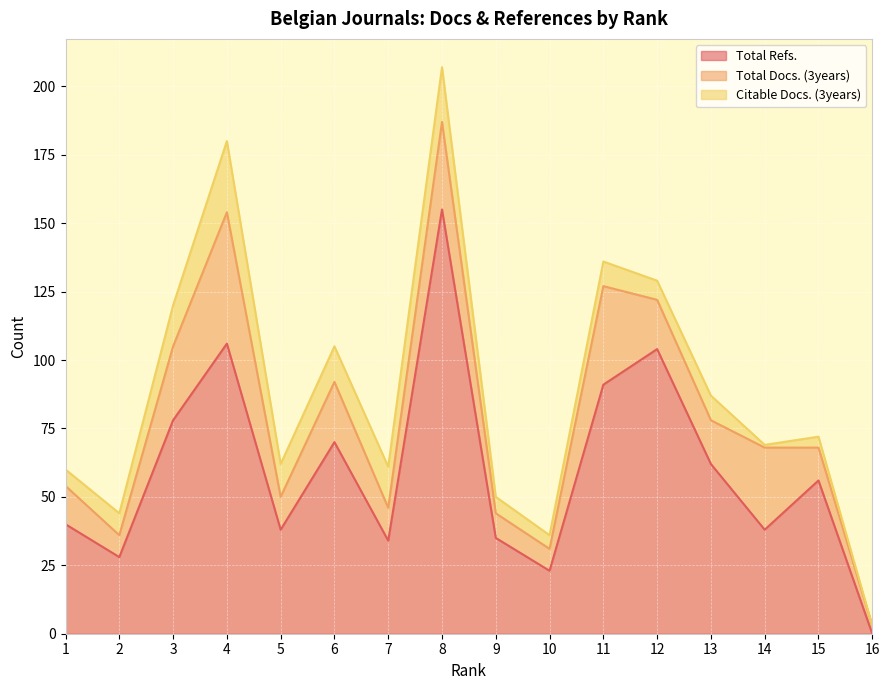

How many lines are shown in the chart?

3